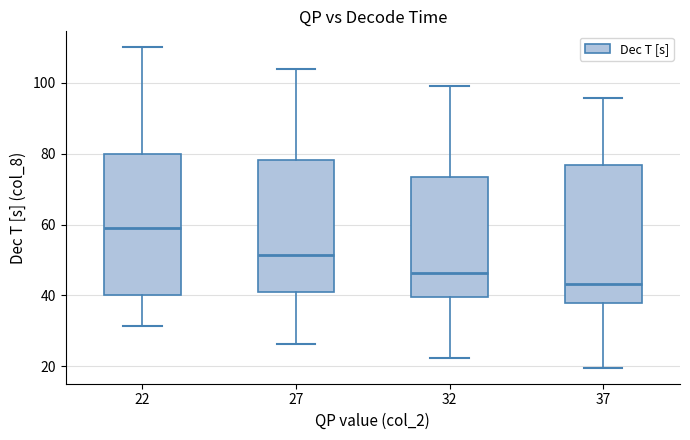

Reading left to right, transcribe this box plot: for each box, give where its median line is, the range the box spans, and where its two whiskers end, as read against the y-axis. The values are not printed on the chart, so give them approximately, as read against the axis.

22: median 58, box 40 to 80, whiskers 32 to 110
27: median 52, box 42 to 78, whiskers 26 to 104
32: median 46, box 40 to 74, whiskers 22 to 100
37: median 44, box 38 to 76, whiskers 20 to 96